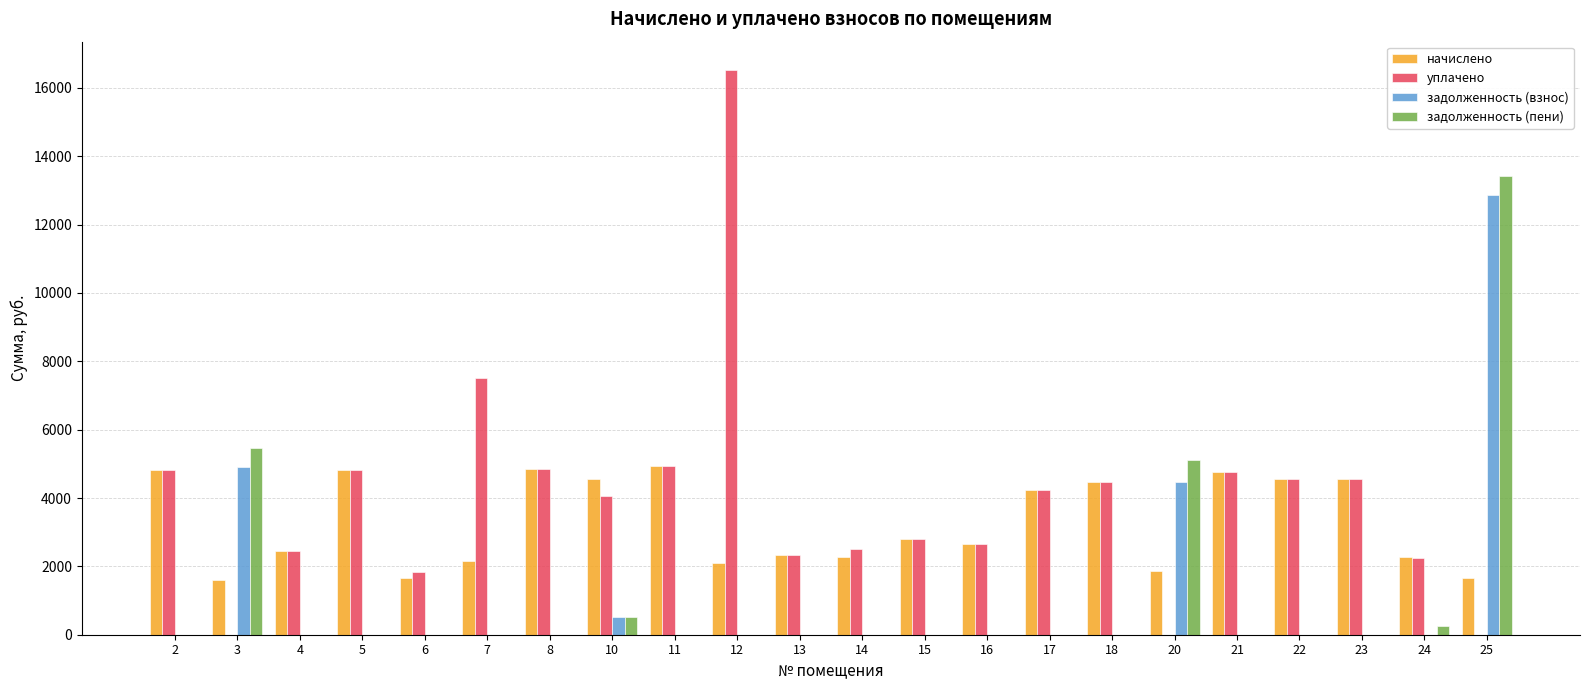

Is the value of задолженность (взнос) at 8 greater than the value of начислено at 2?

No